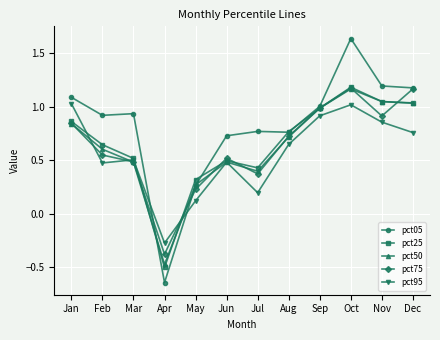

Where does the pct50 series first go above 0?

Jan